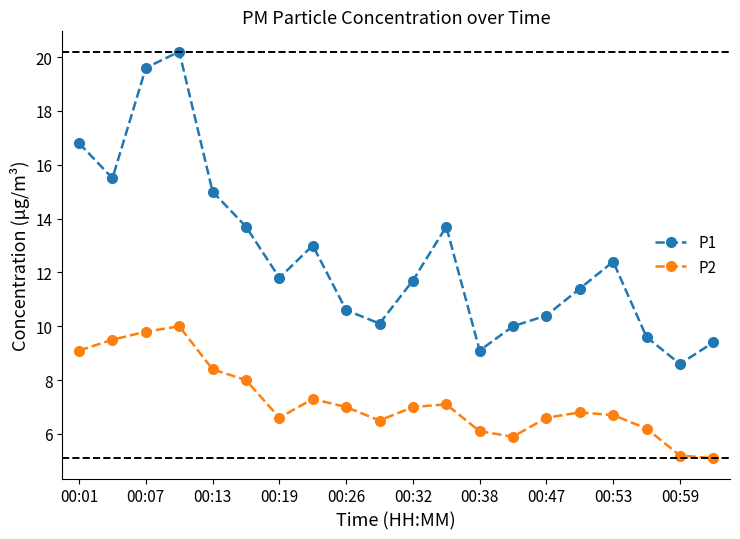

True or false: P1 and P2 cross at least once.

False